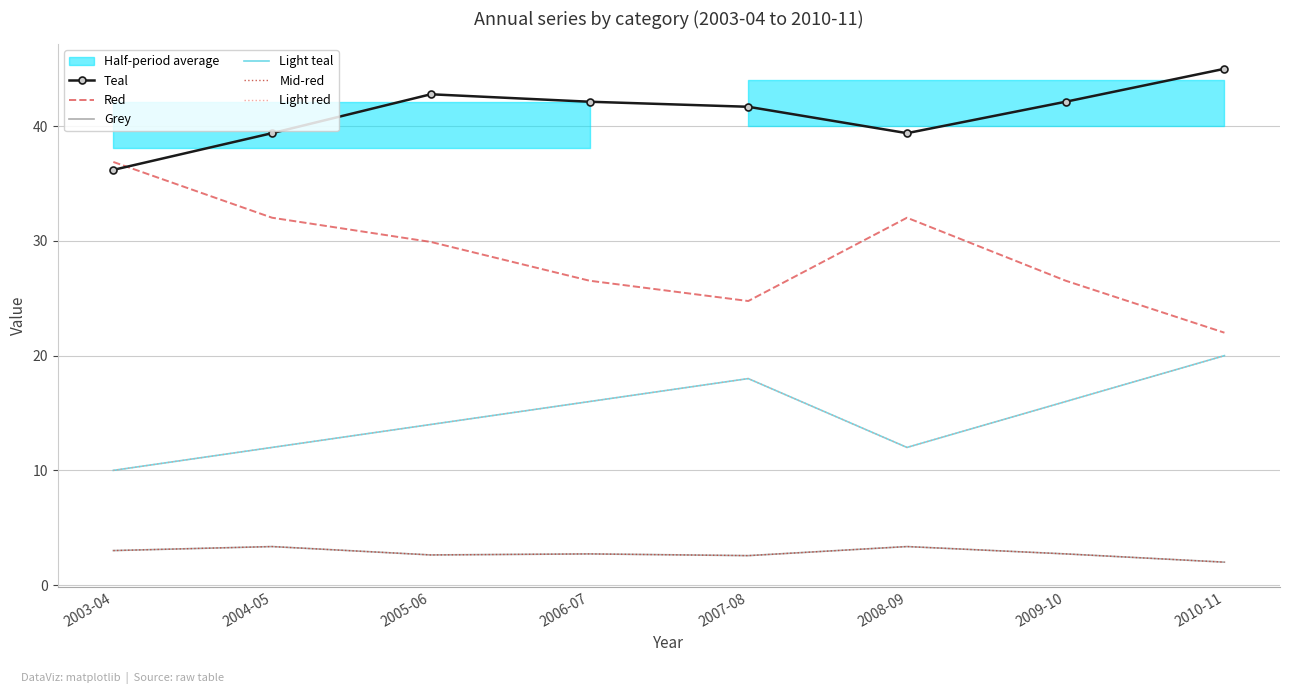

True or false: Grey and Light red intersect in this chart.

False